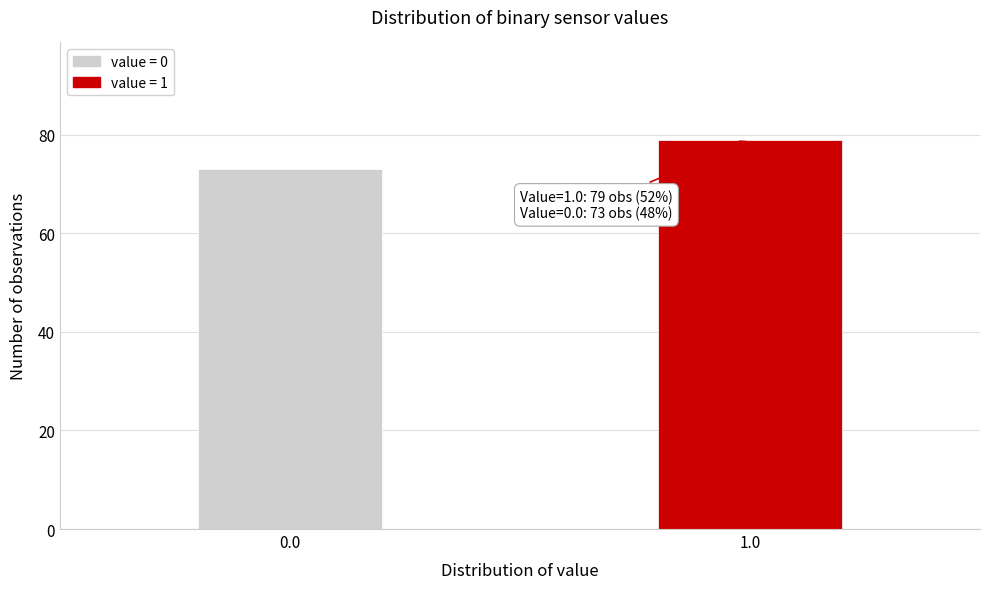

Reading left to right, list all the values displayed in this chart.

73	79